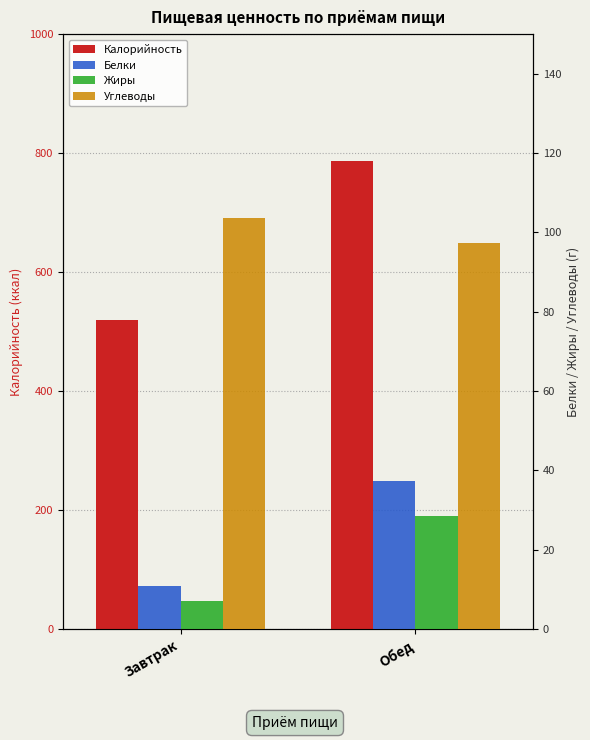

Reading left to right, what are all the values shown in this chart?

Калорийность: Завтрак=519.1	Обед=786.3
Белки: Завтрак=10.9	Обед=37.2
Жиры: Завтрак=7.1	Обед=28.4
Углеводы: Завтрак=103.6	Обед=97.3